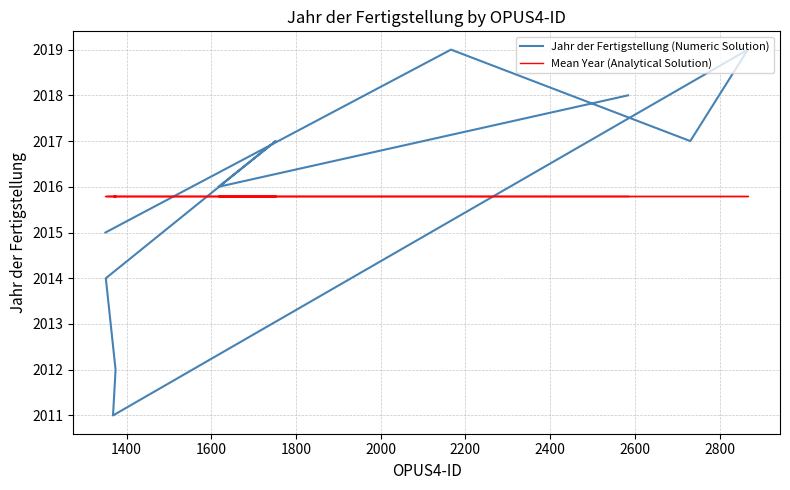

Which series has the widest spread of values?

Jahr der Fertigstellung (Numeric Solution)